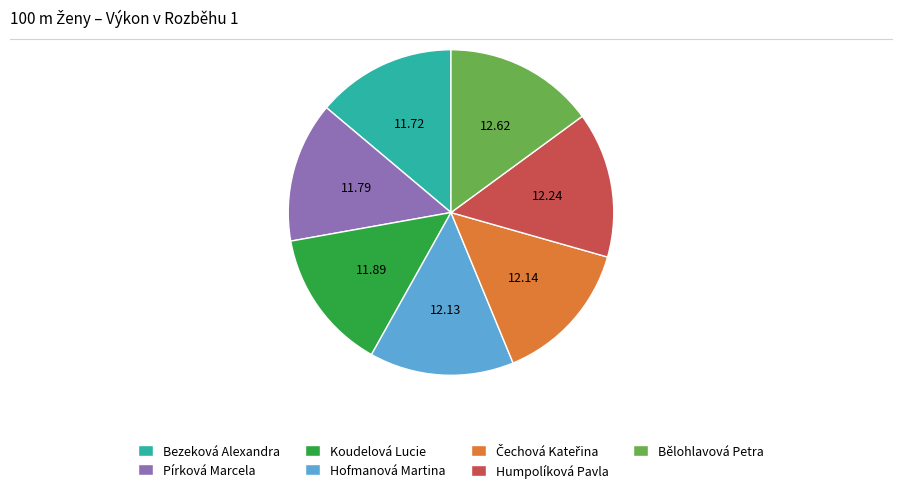

Count the number of slices in the pie.

7